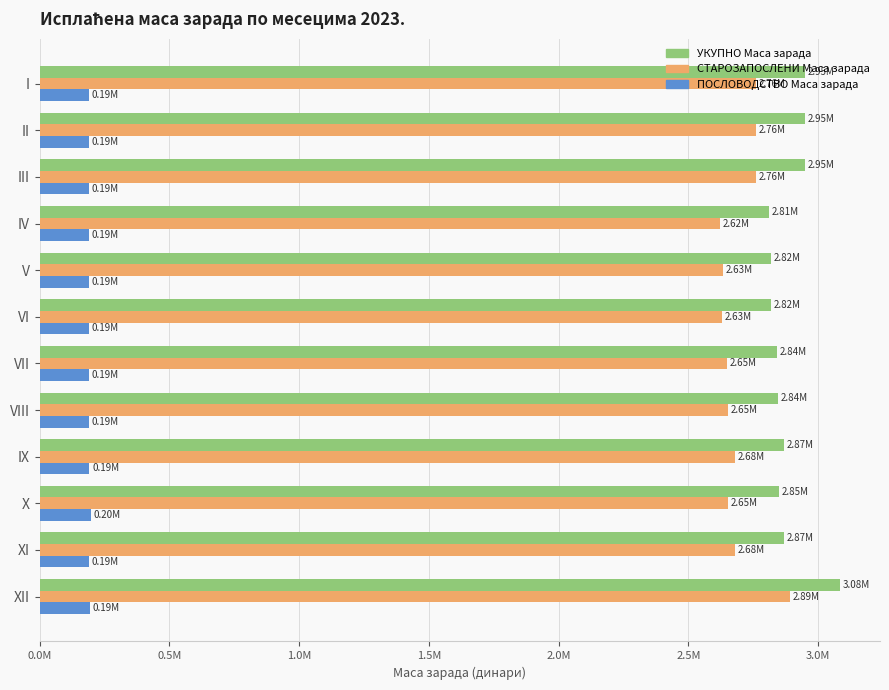

What is the value of the СТАРОЗАПОСЛЕНИ Маса зарада bar at the 12th from the left?

2.9